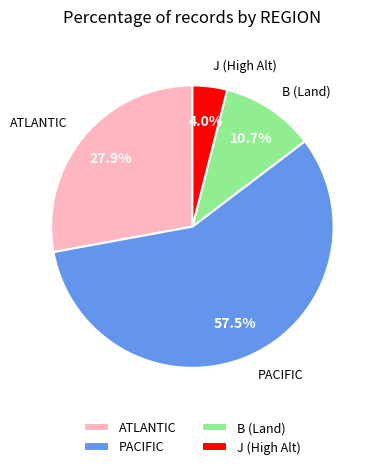

Does PACIFIC account for over 50% of the chart?

Yes